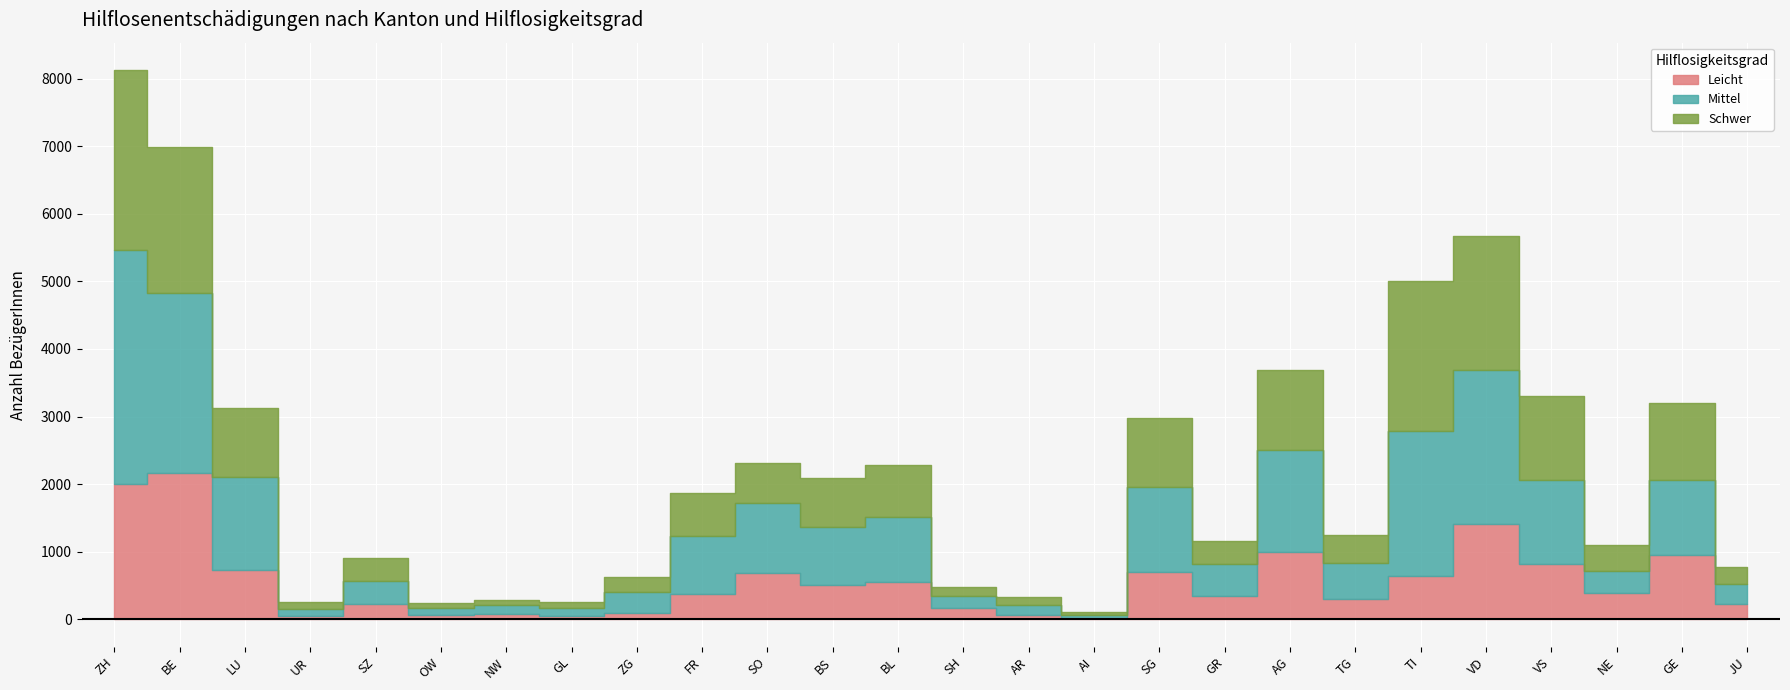

What is the lowest value of the Leicht series?

21